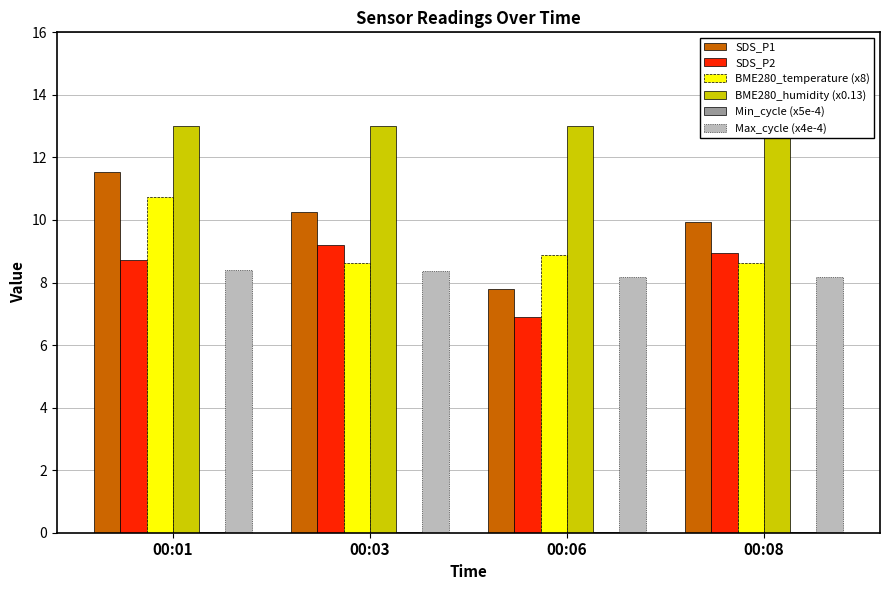

Is it true that Min_cycle (x5e-4) equals 0.0 at 00:01?

True